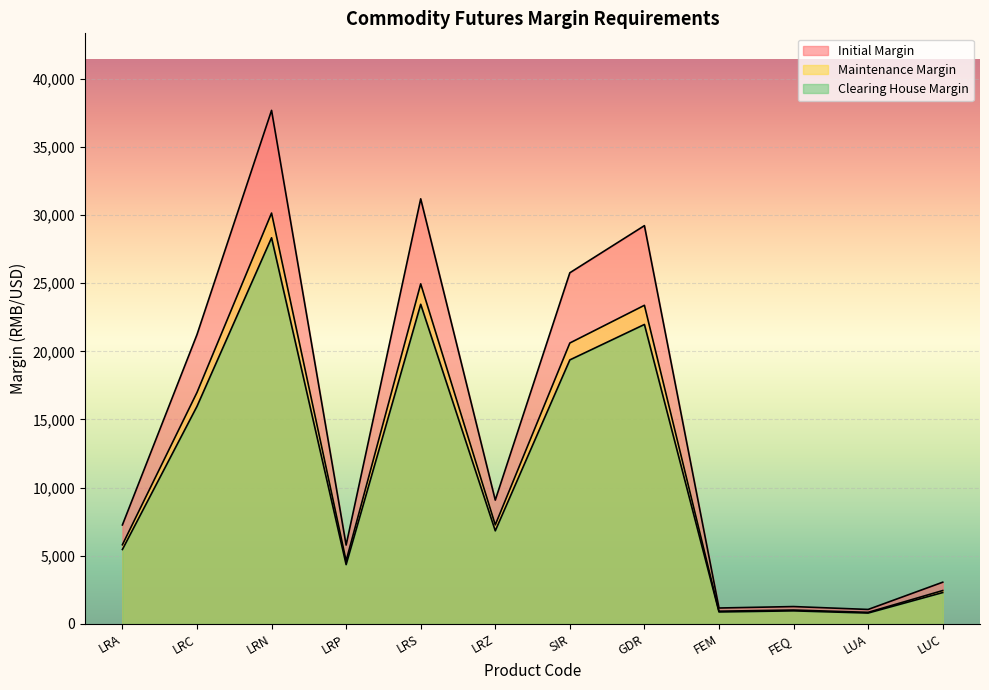

True or false: Initial Margin and Clearing House Margin intersect in this chart.

False